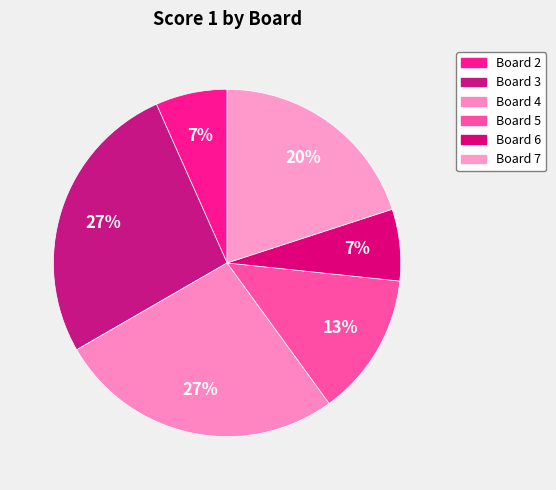

Approximately how many times larger is the value at Board 5 compared to Board 4?

0.5